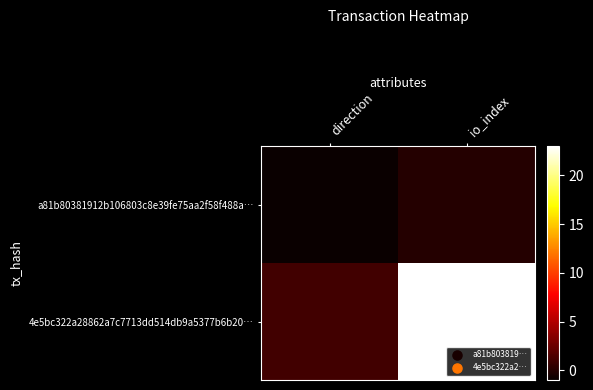

Which series has the largest total across all categories?

4e5bc322a28862a7c7713dd514db9a5377b6b20…